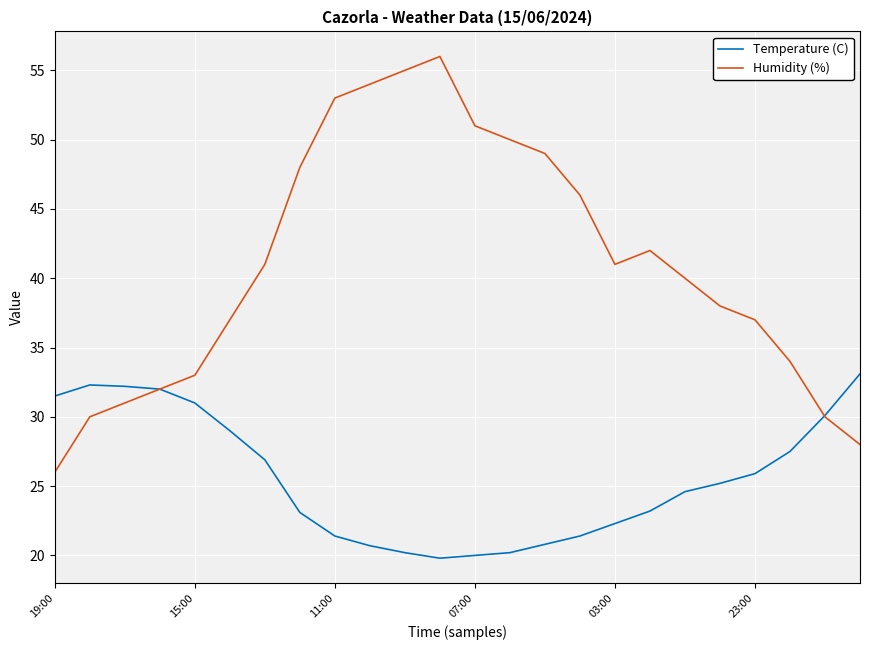

What is the minimum value shown in the chart?

19.8